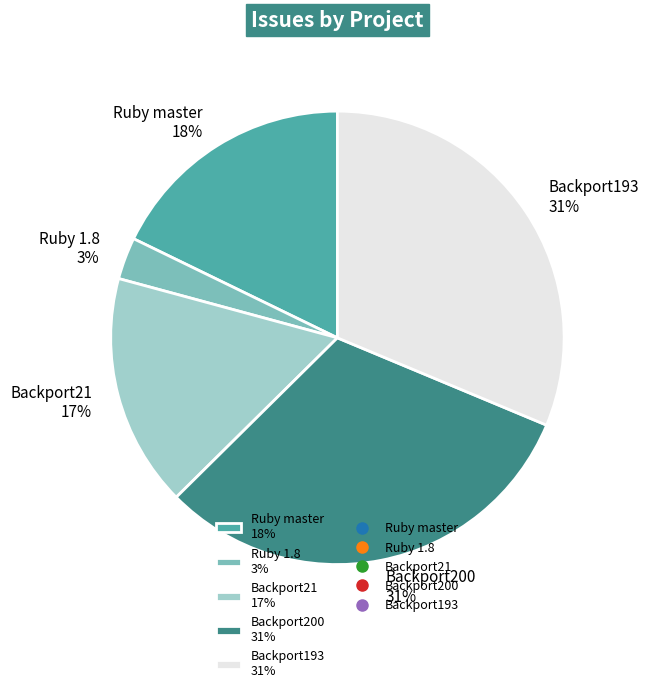

The Backport193 31% slice represents 31% of the pie. True or false?

True